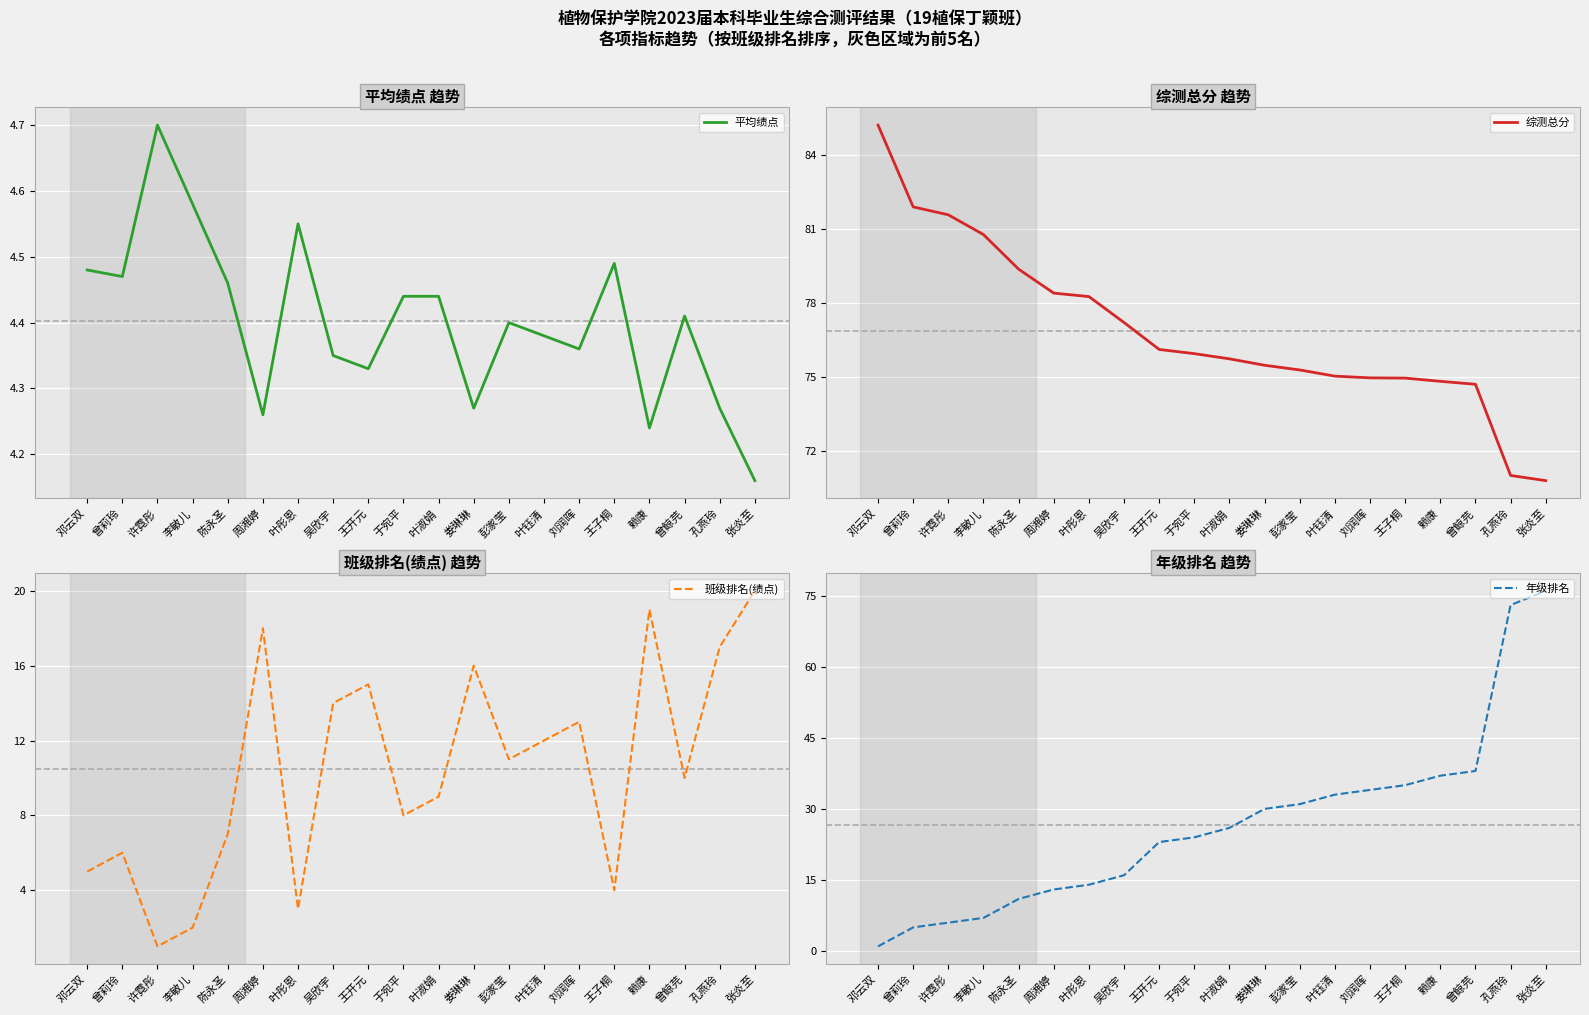

What position from the right is 于宛平?

11